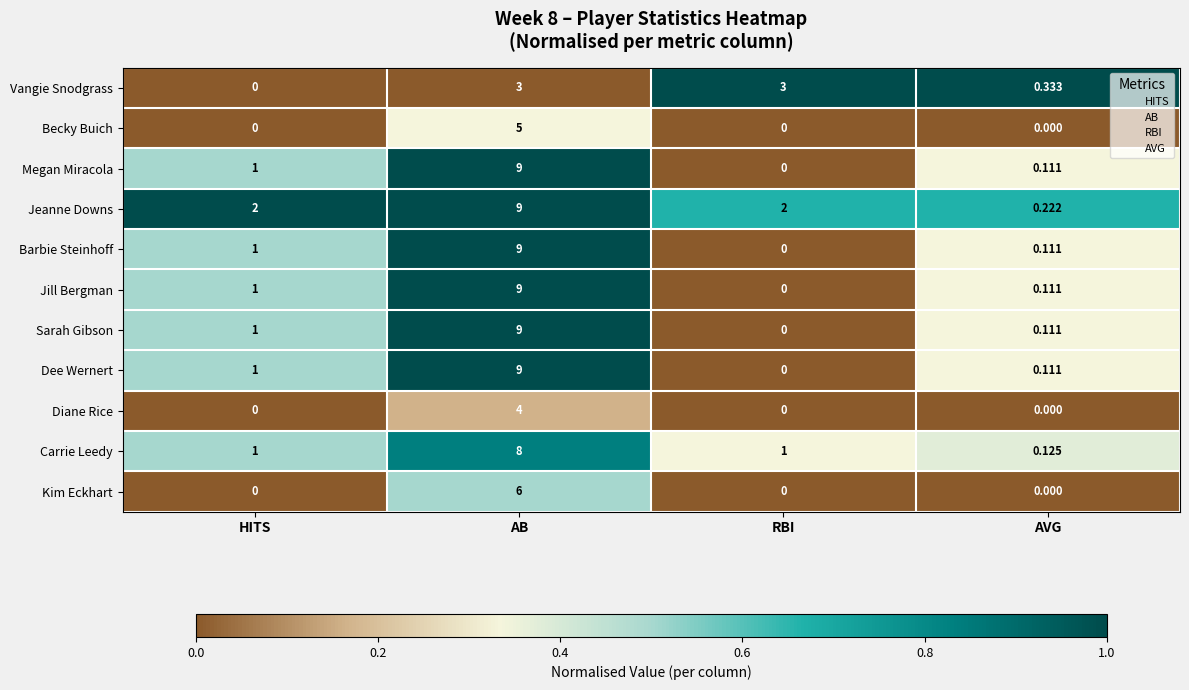

Which category has the highest value across all series?

AB